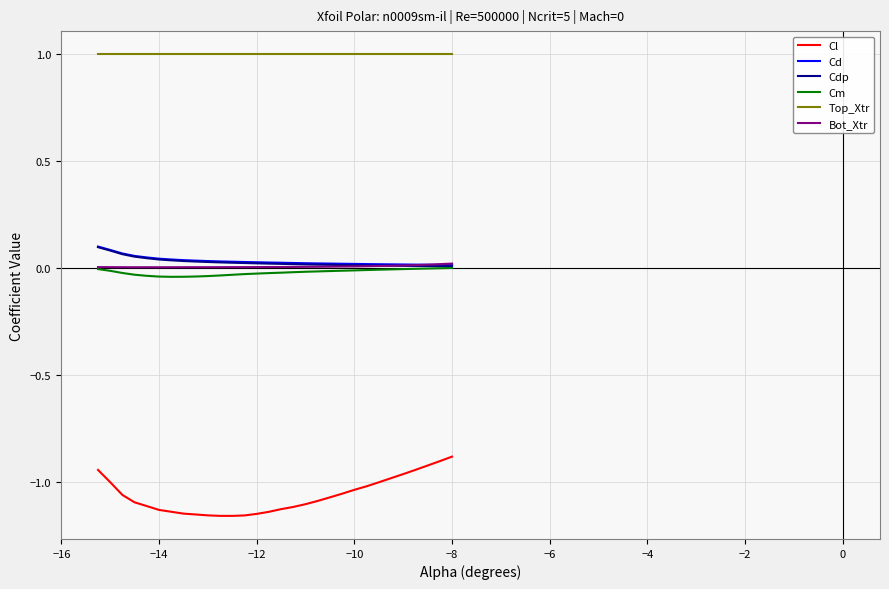

Which series has the largest range (max minus min)?

Cl